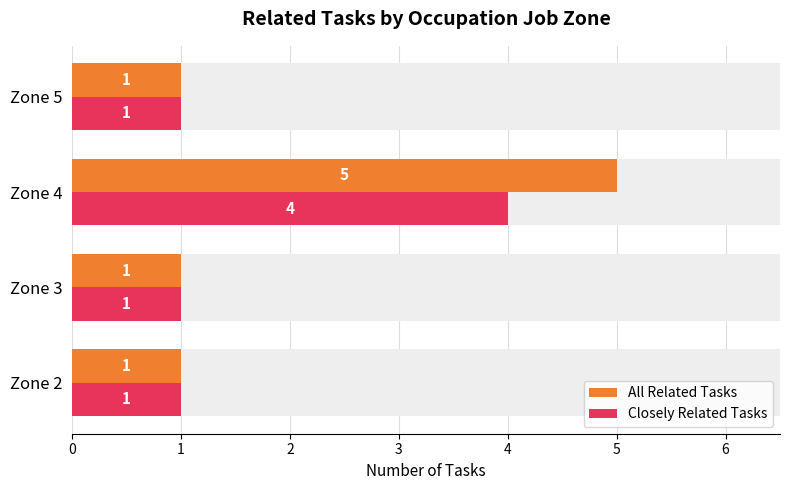

The value of Closely Related Tasks at Zone 3 is 0. True or false?

False